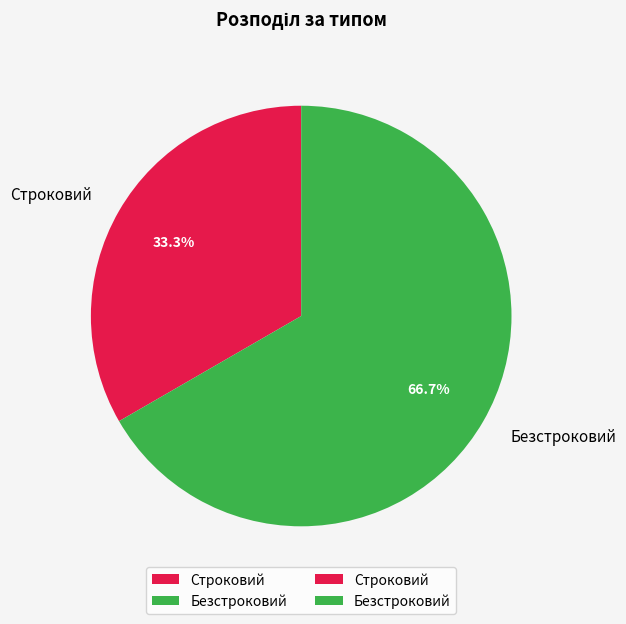

Which has a higher value, Строковий or Безстроковий?

Безстроковий